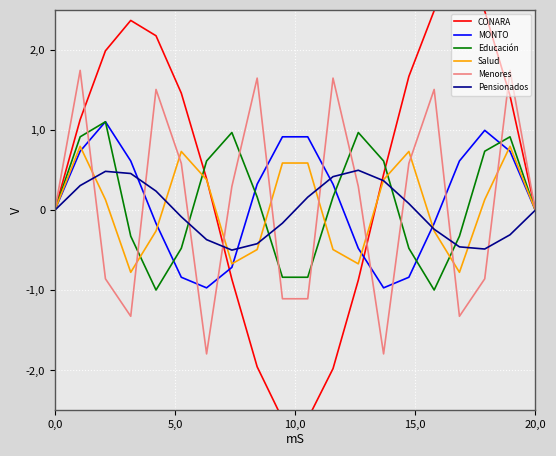

The Salud series shows 0.9 at 9. True or false?

False